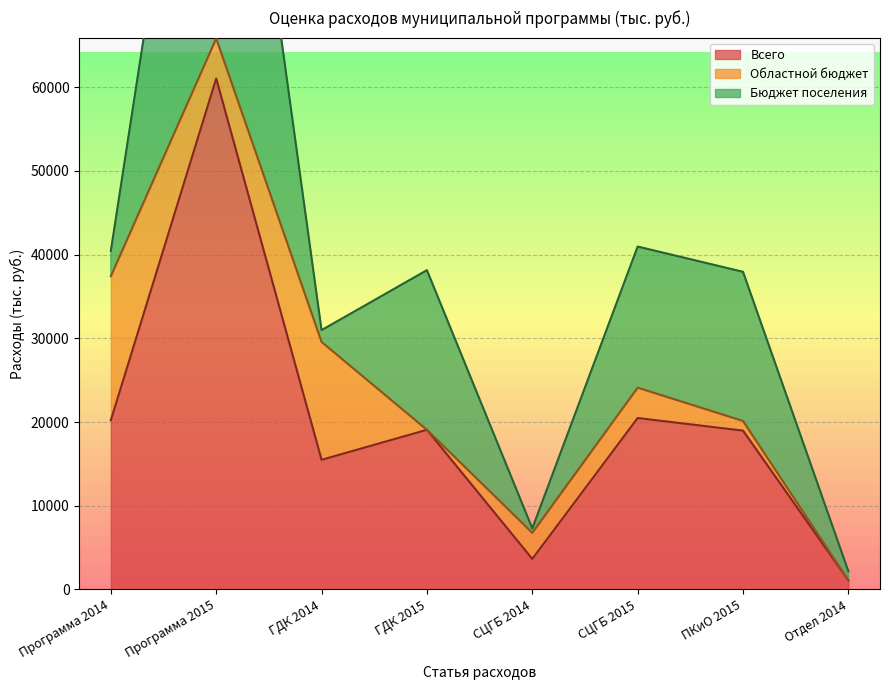

What is the sum of all Областной бюджет values?

43946.9